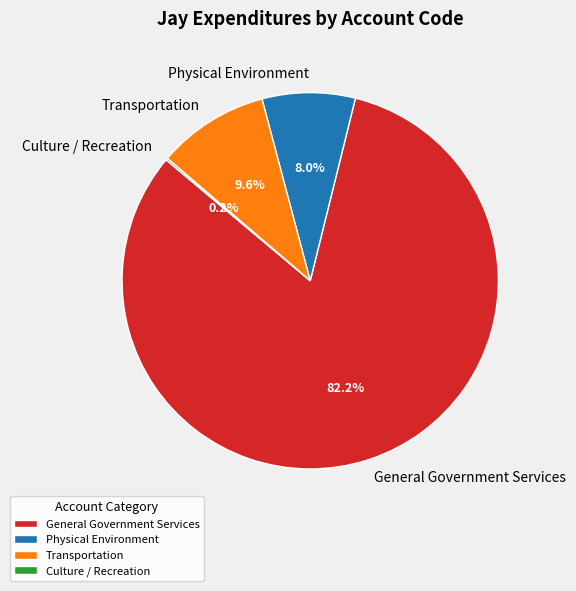

What percentage is NOT represented by Transportation?

90.4%